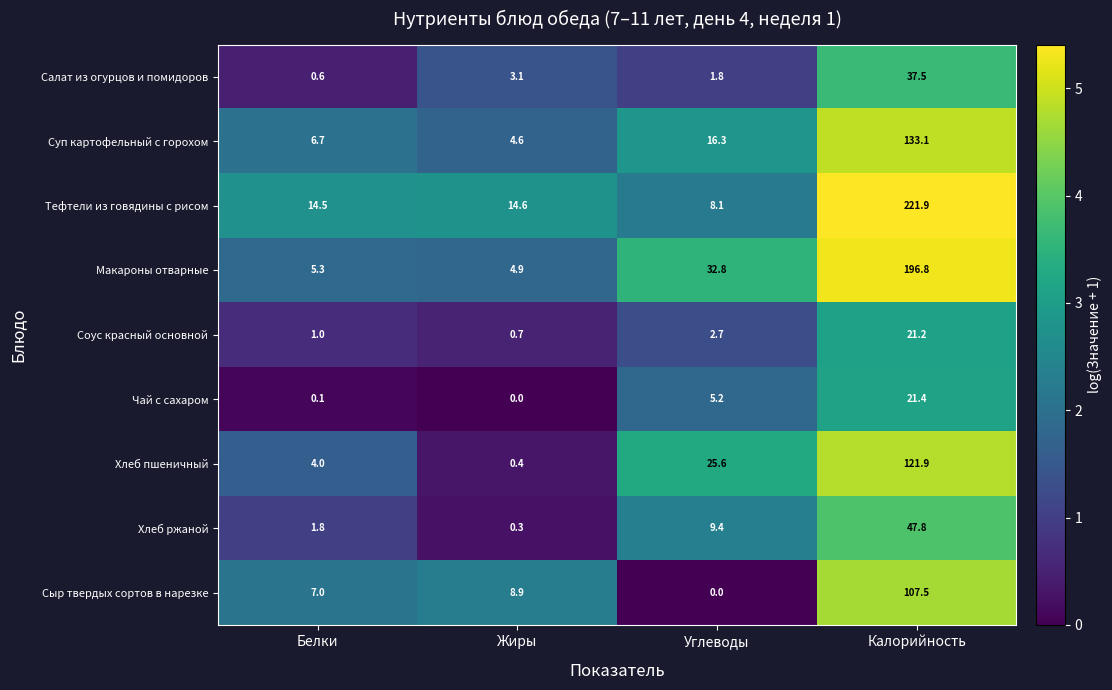

Which series has the largest total across all categories?

Тефтели из говядины с рисом